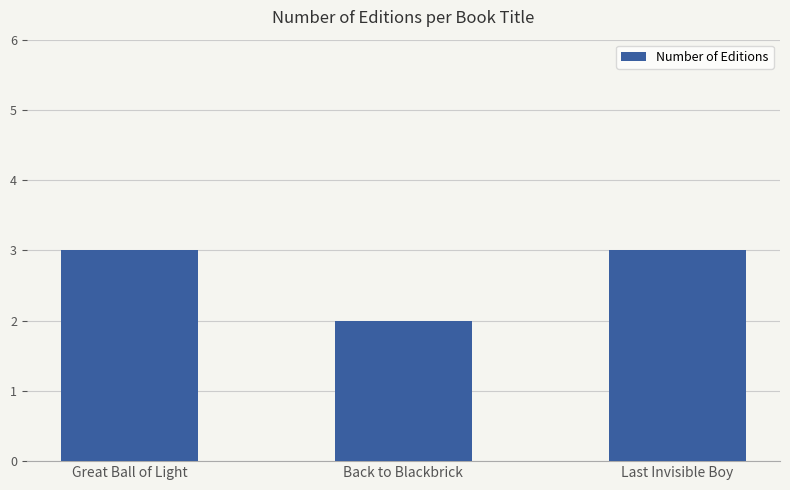

Is it true that the value at Great Ball of Light is 5?

False